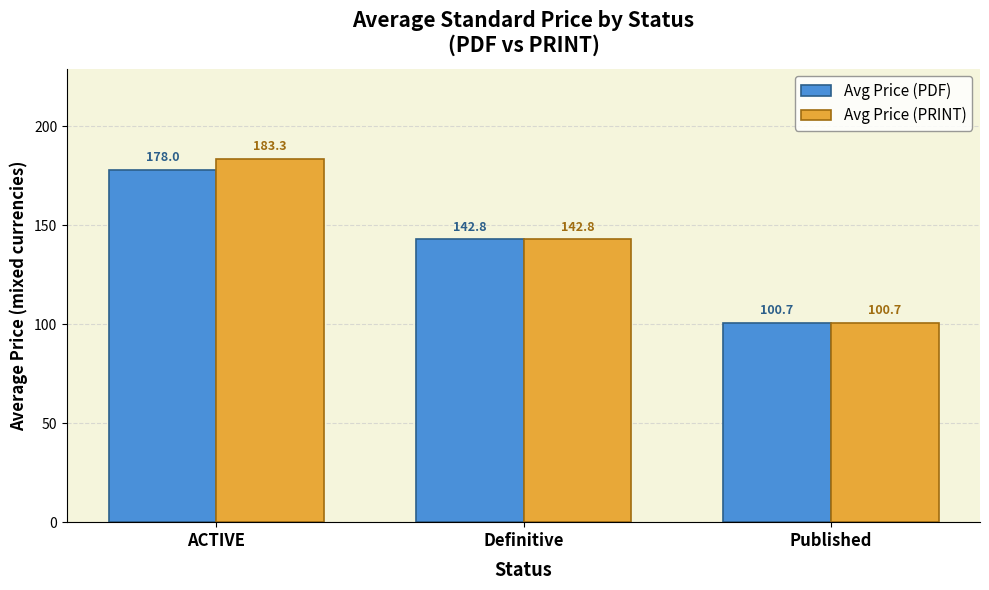

What is the label of the 1st bar from the right?

Published